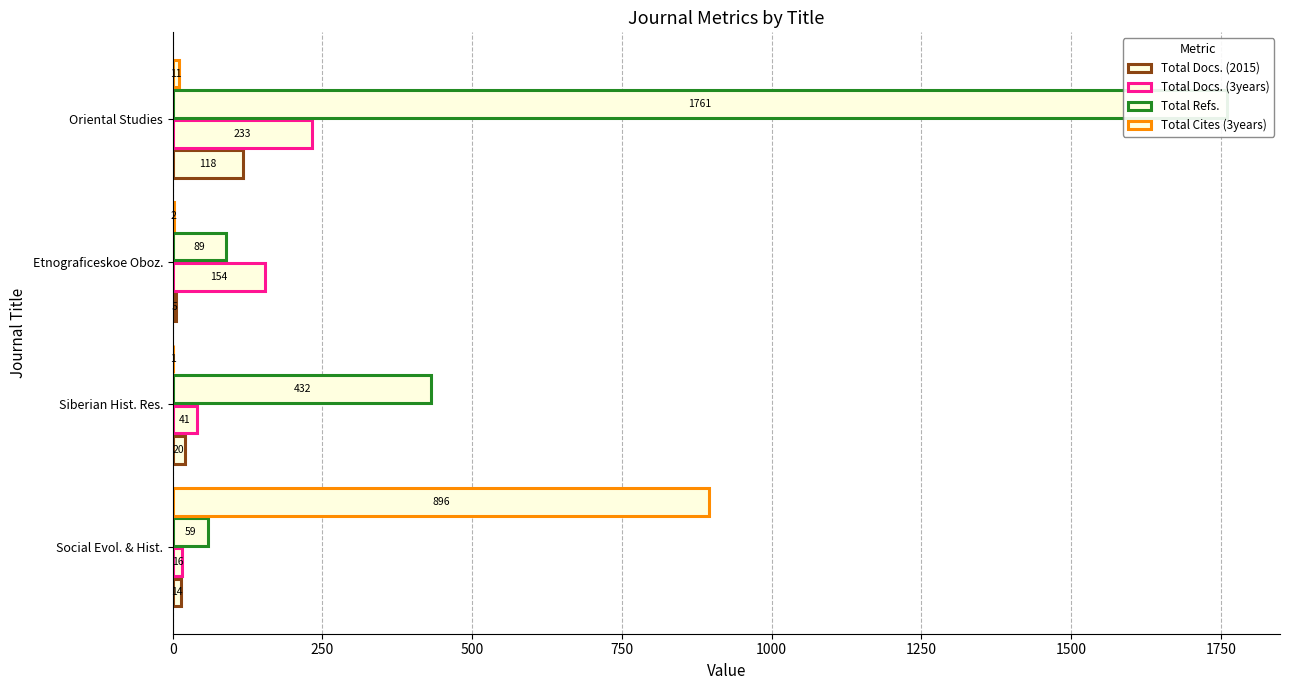

What is the value of the Total Refs. bar at the 1st from the left?

59